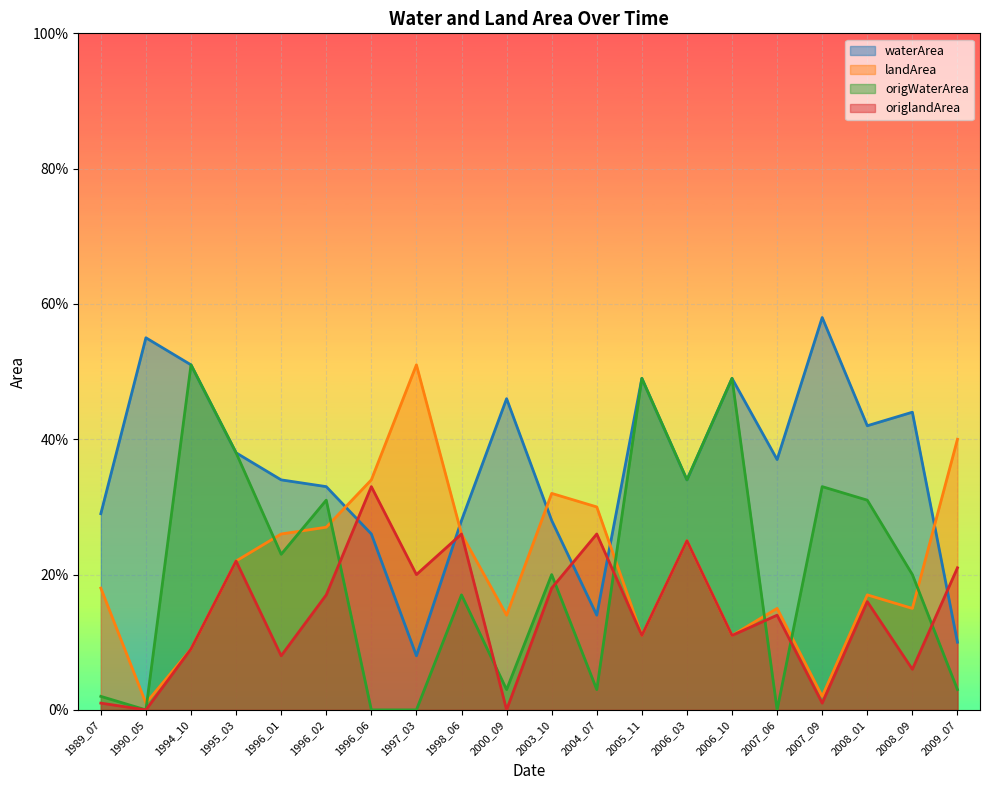

Rank the series by their maximum value, from highest to lowest.

waterArea, landArea, origWaterArea, origlandArea